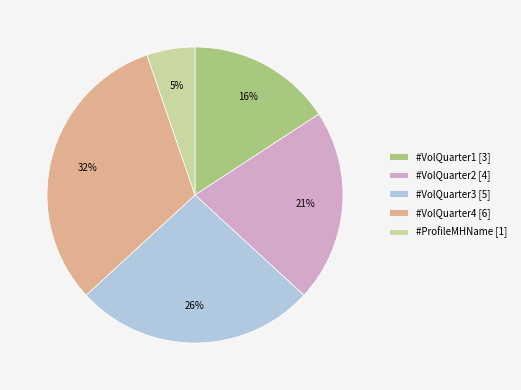

Do #VolQuarter3 [5] and #VolQuarter1 [3] together represent more than half of the pie?

No